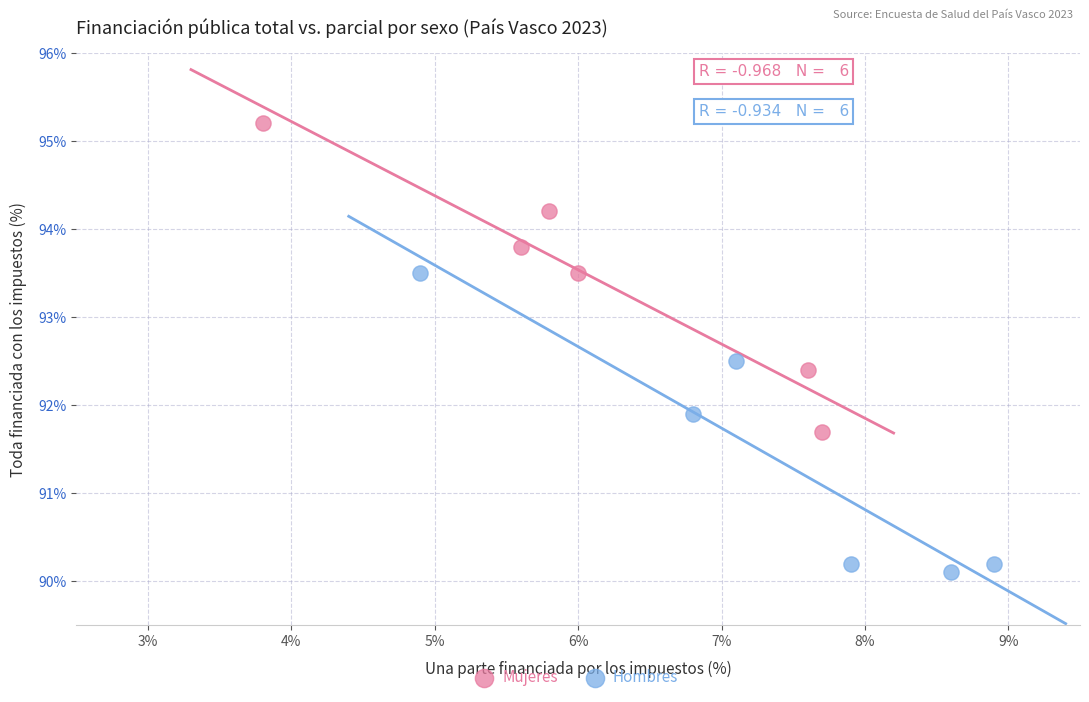

Which series reaches the minimum Y coordinate?

Hombres